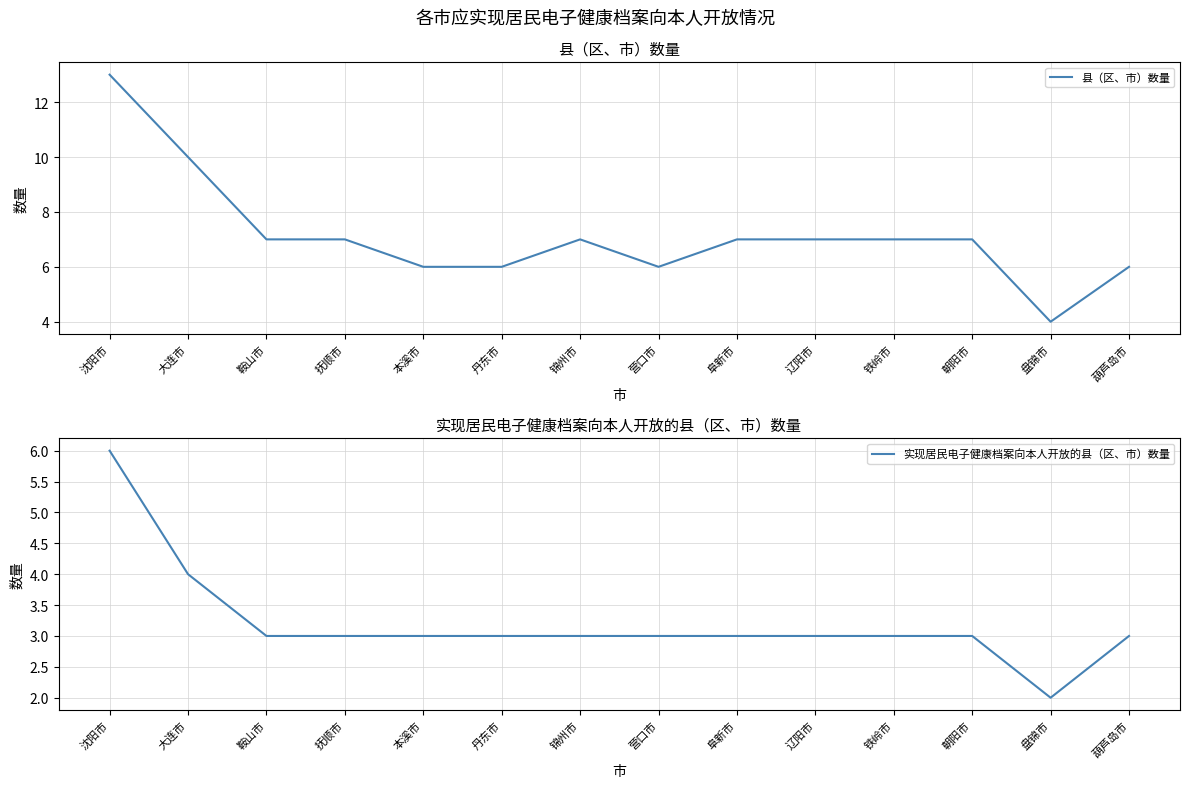

Reading left to right, extract all data points from this chart.

县（区、市）数量: 13	10	7	7	6	6	7	6	7	7	7	7	4	6
实现居民电子健康档案向本人开放的县（区、市）数量: 6	4	3	3	3	3	3	3	3	3	3	3	2	3